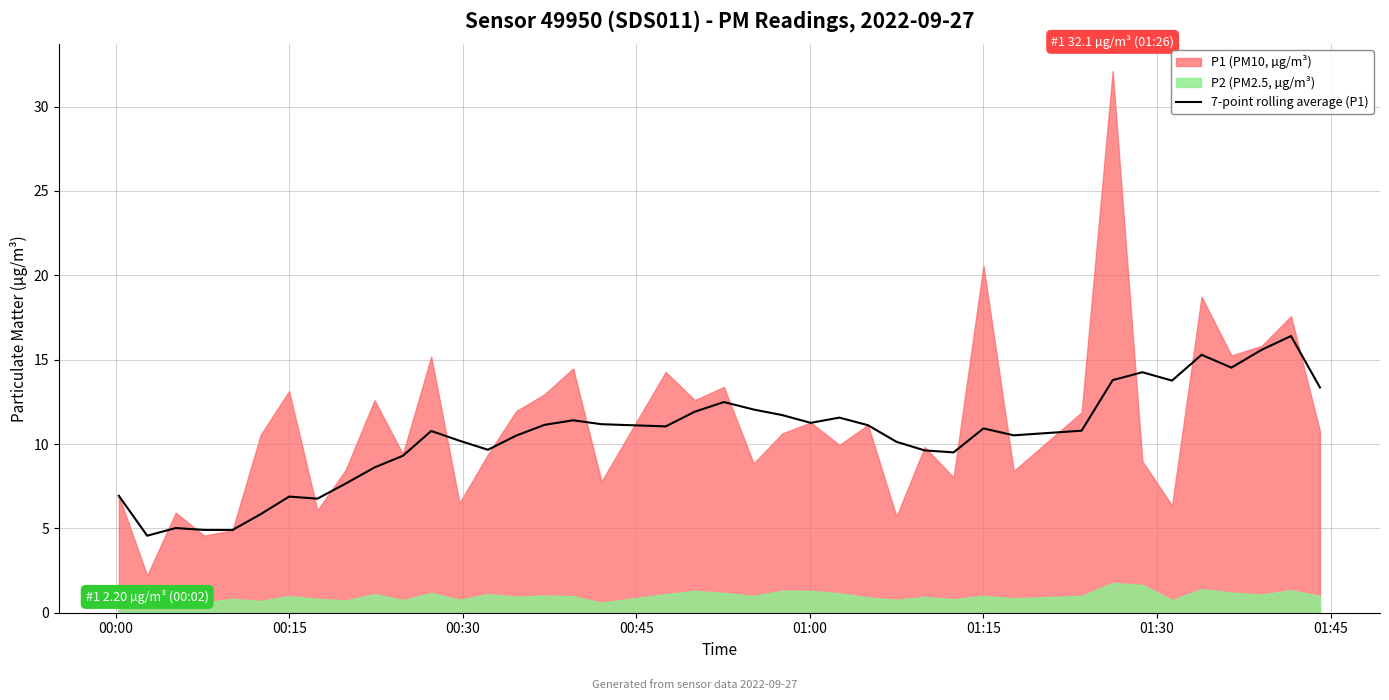

Reading left to right, extract all data points from this chart.

6.9	4.6	5.0	4.9	4.9	5.8	6.9	6.8	7.7	8.6	9.3	10.8	10.2	9.7	10.5	11.1	11.4	11.2	11.0	11.9	12.5	12.0	11.7	11.3	11.6	11.1	10.1	9.6	9.5	10.9	10.5	10.8	13.8	14.3	13.8	15.3	14.5	15.6	16.4	13.4